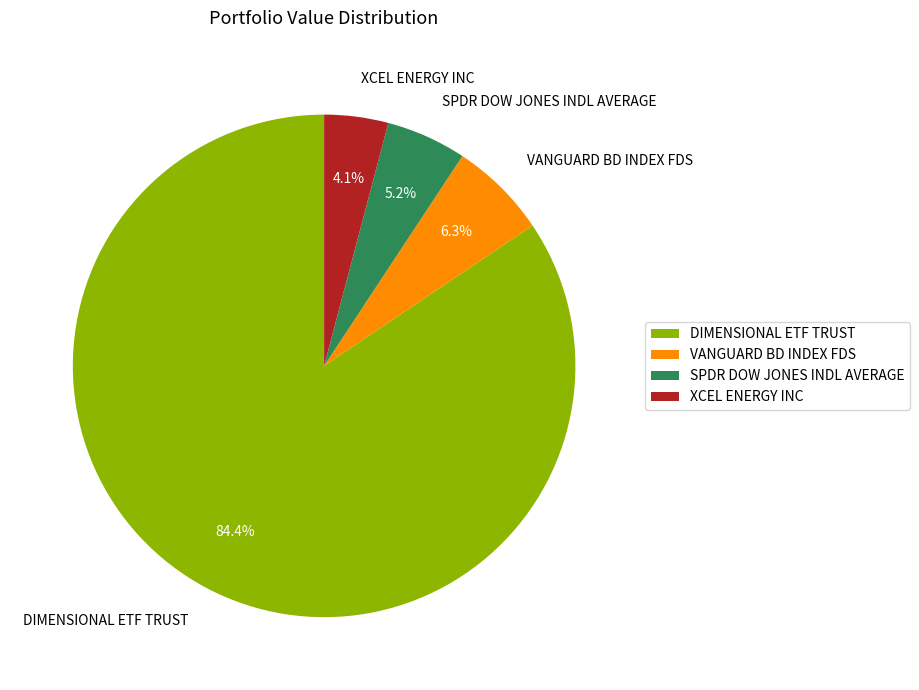

Approximately how many times larger is the value at VANGUARD BD INDEX FDS compared to XCEL ENERGY INC?

1.5